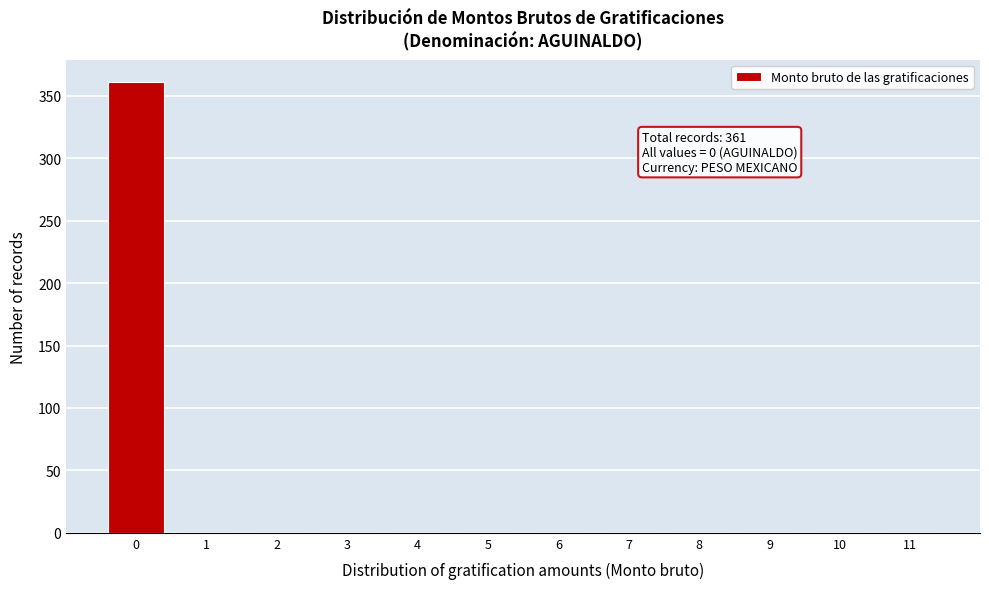

Reading right to left, extract all data points from this chart.

11=0	10=0	9=0	8=0	7=0	6=0	5=0	4=0	3=0	2=0	1=0	0=361